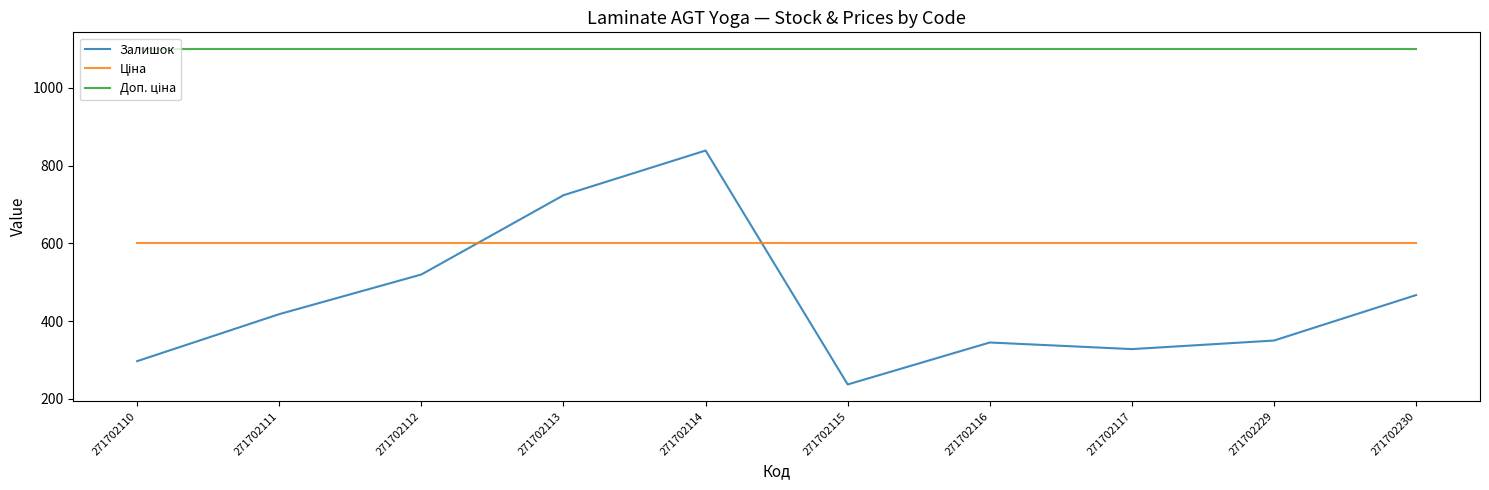

What is the greatest value displayed?

1100.0